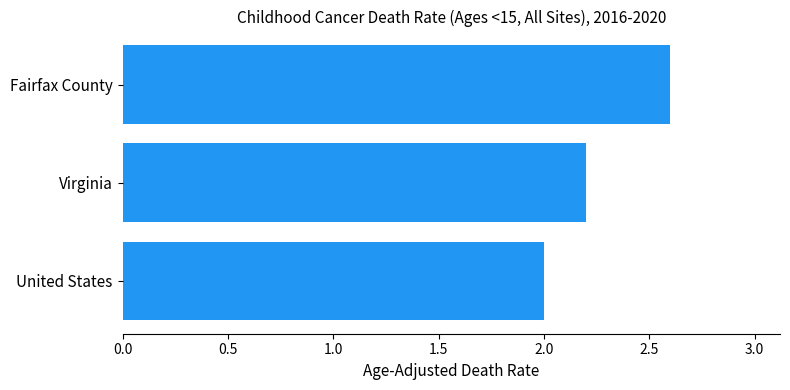

How many bars are there in total?

3